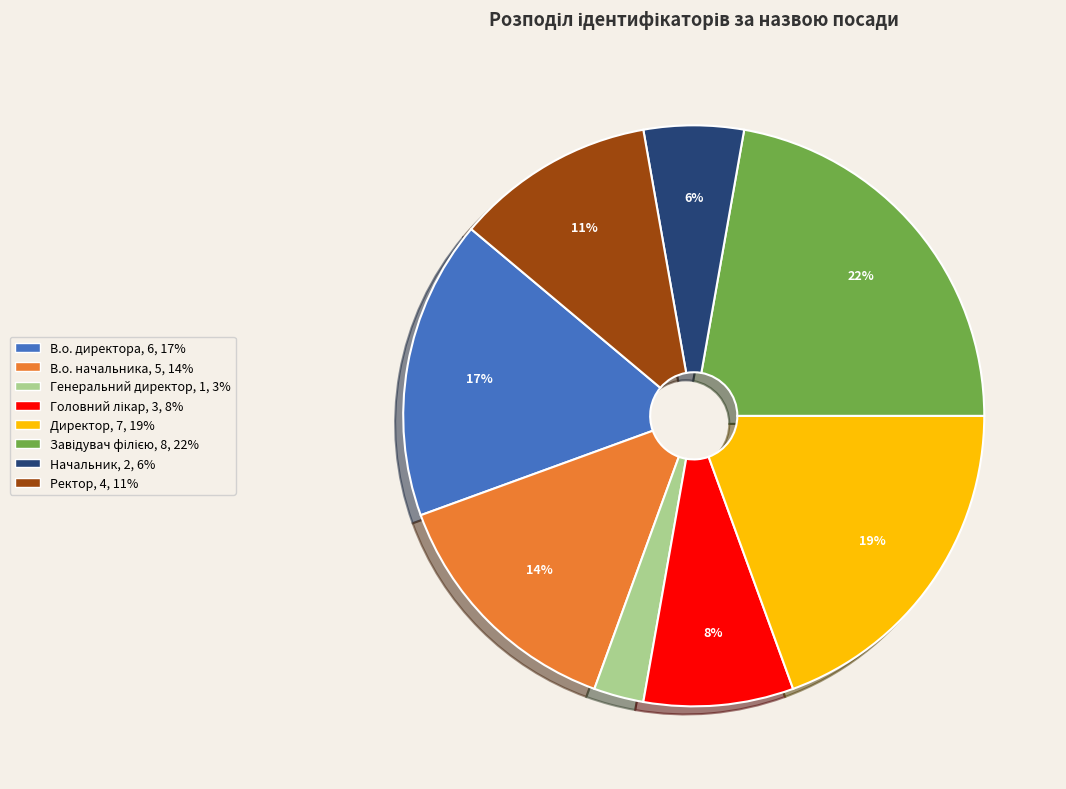

To the nearest percent, what portion does Ректор represent?

11%